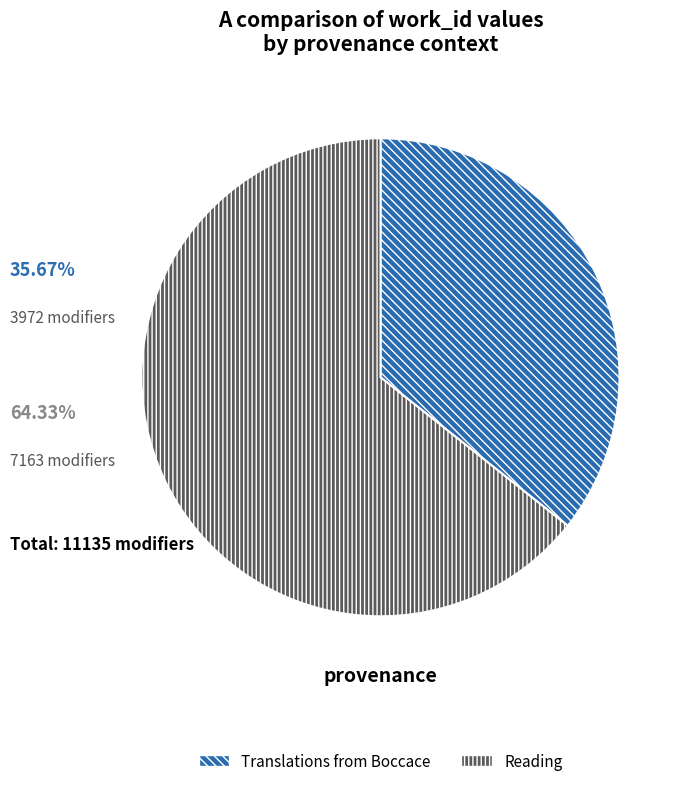

Is there a majority slice in this chart?

Yes